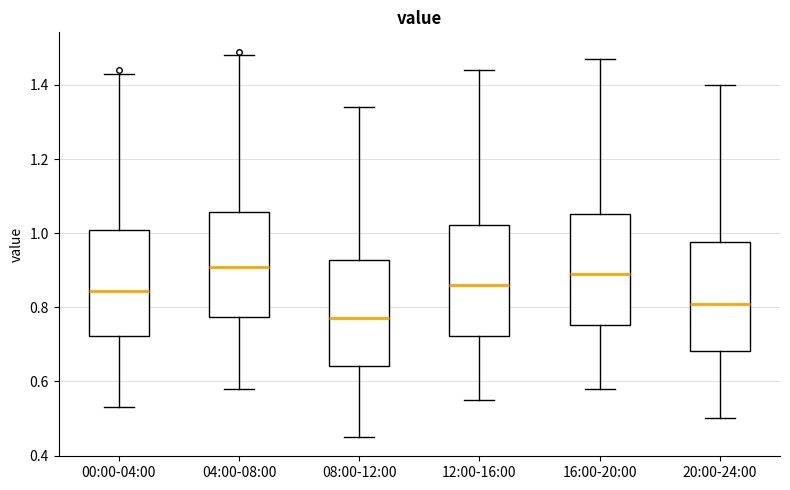

Which box's median line is the lowest?

08:00-12:00